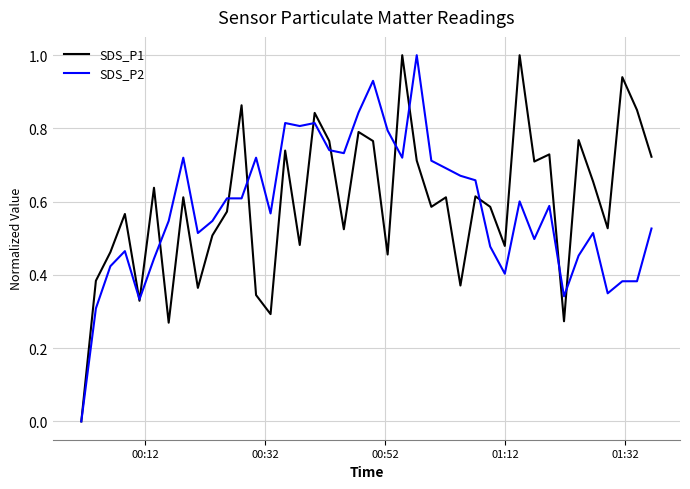

What is the greatest value displayed?

1.0